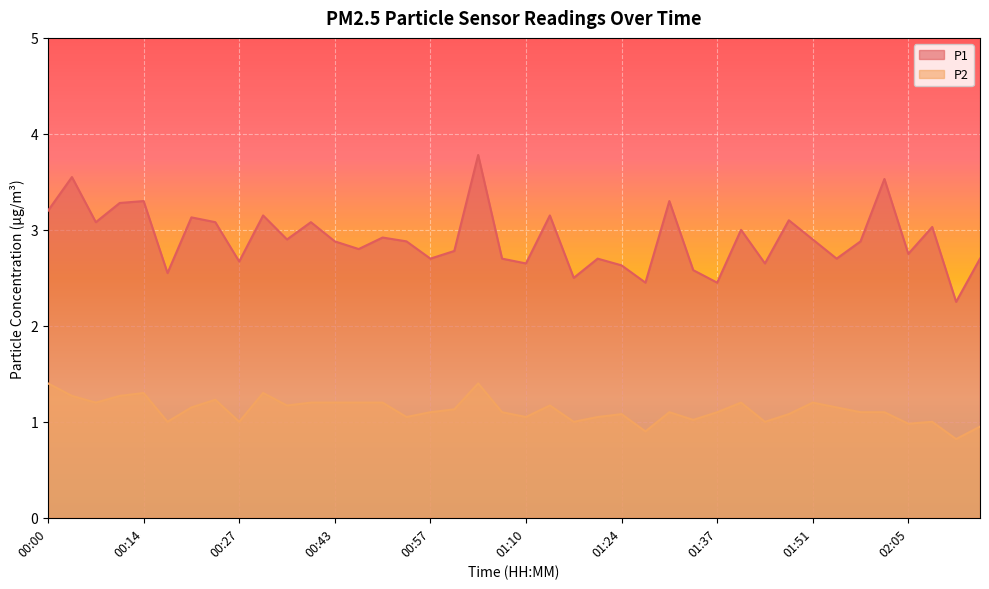

List the series in order of their overall mean, lowest first.

P2, P1